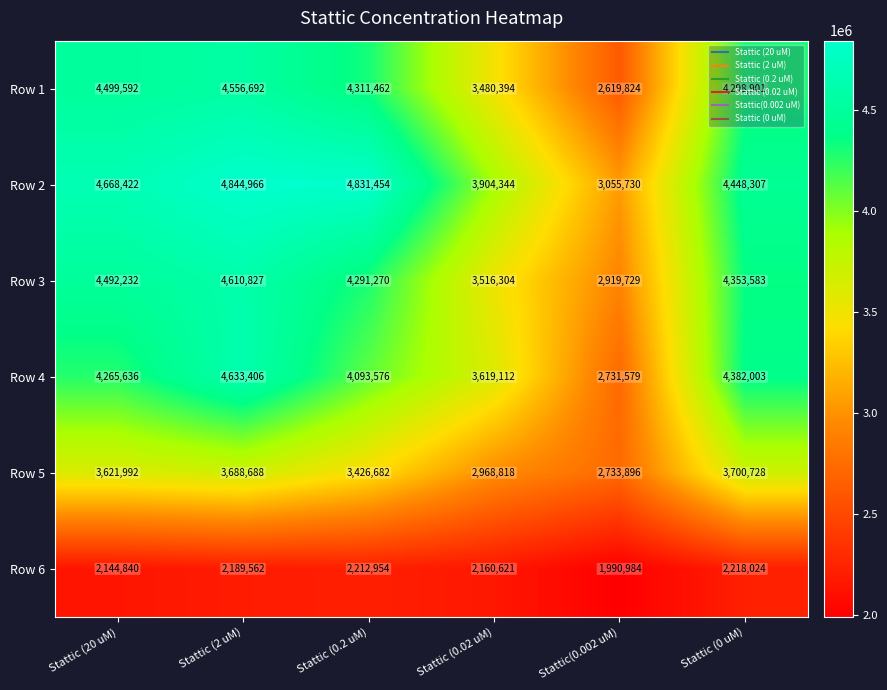

What is the minimum value shown in the chart?

1990984